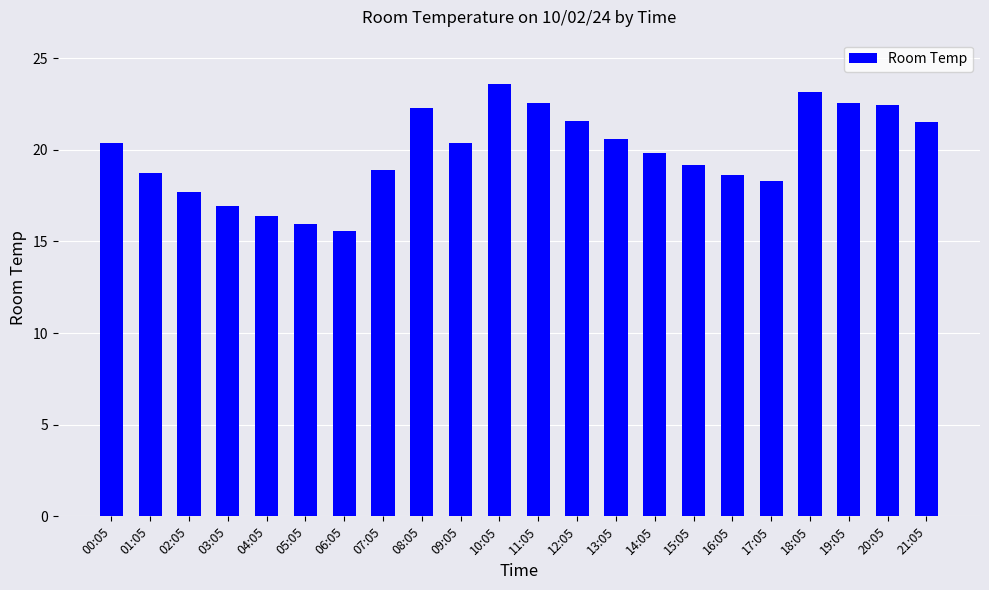

What is the difference between the maximum and minimum values?

8.0